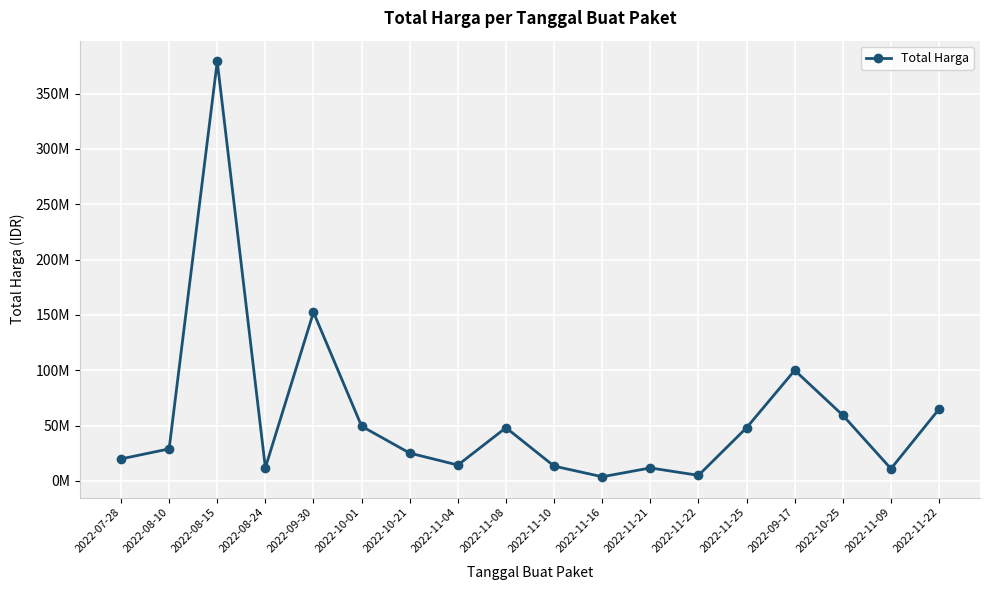

Between 2022-07-28 and 2022-10-01, which is larger?

2022-10-01